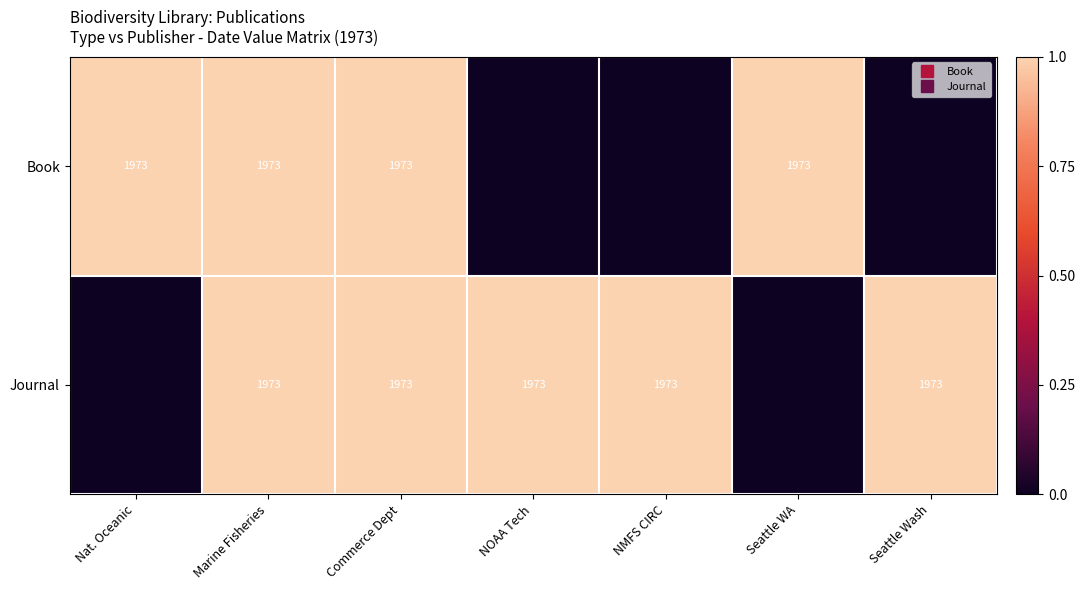

Where is Journal nearest to the value 0?

Nat. Oceanic